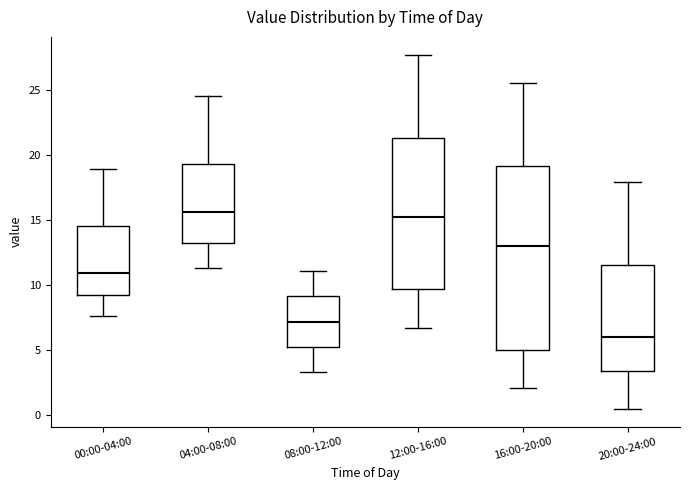

Where is the lower edge of the box for 04:00-08:00 on the y-axis? The values are not printed on the chart, so give them approximately, as read against the axis.

13.5